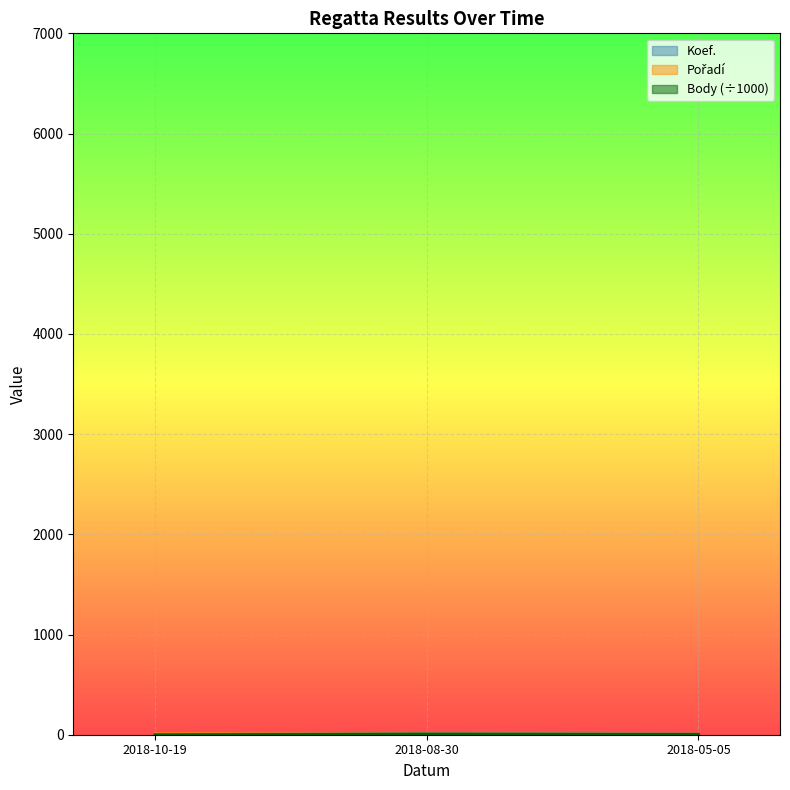

What is the value of the Body point at the 1st from the left?

0.7